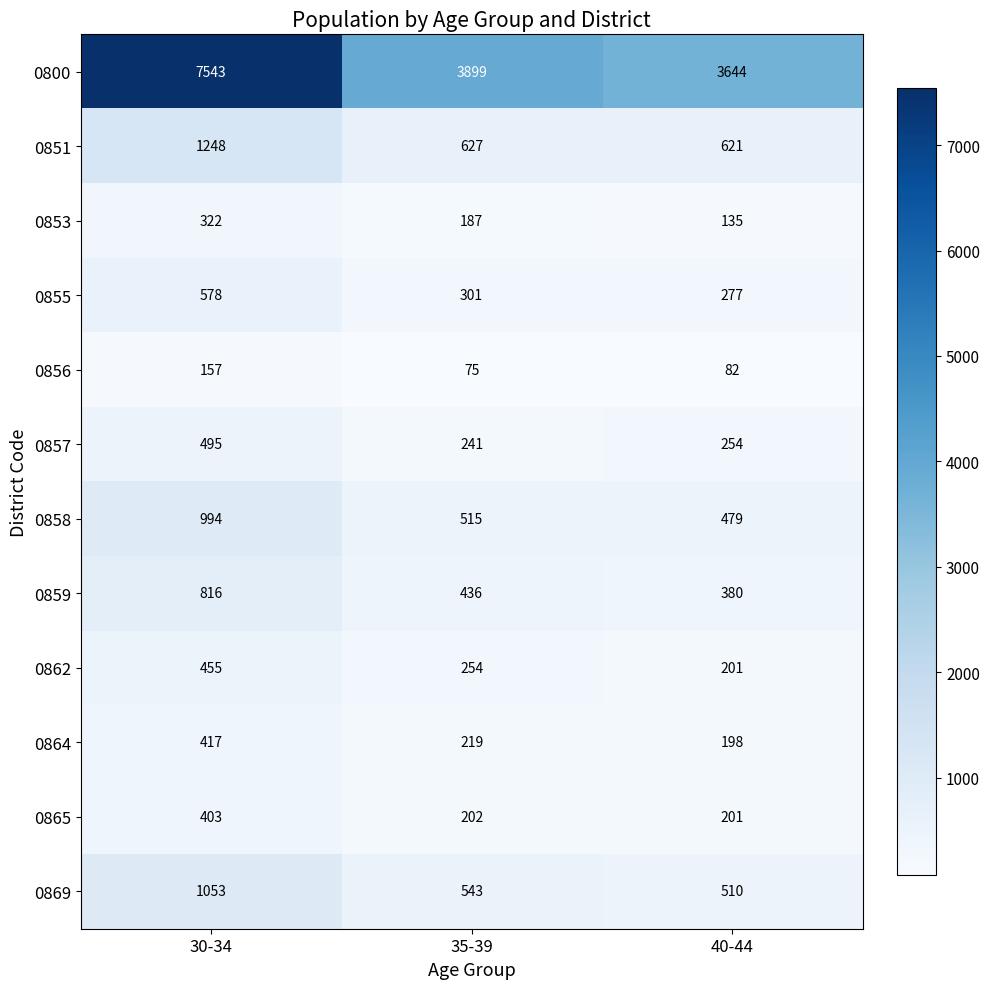

What is the maximum value shown in the chart?

7543